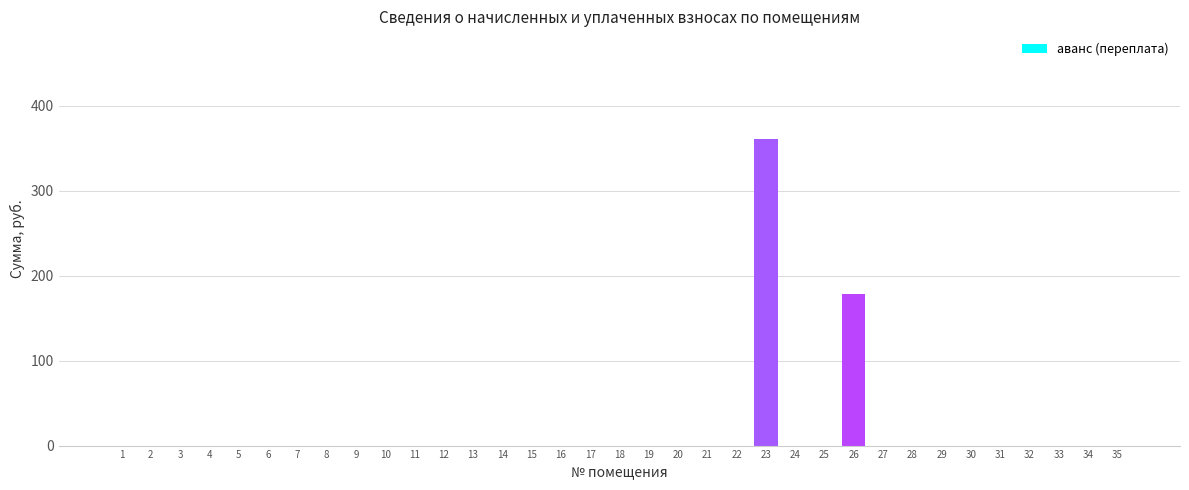

Is it true that the value at 23 is 361.1?

True